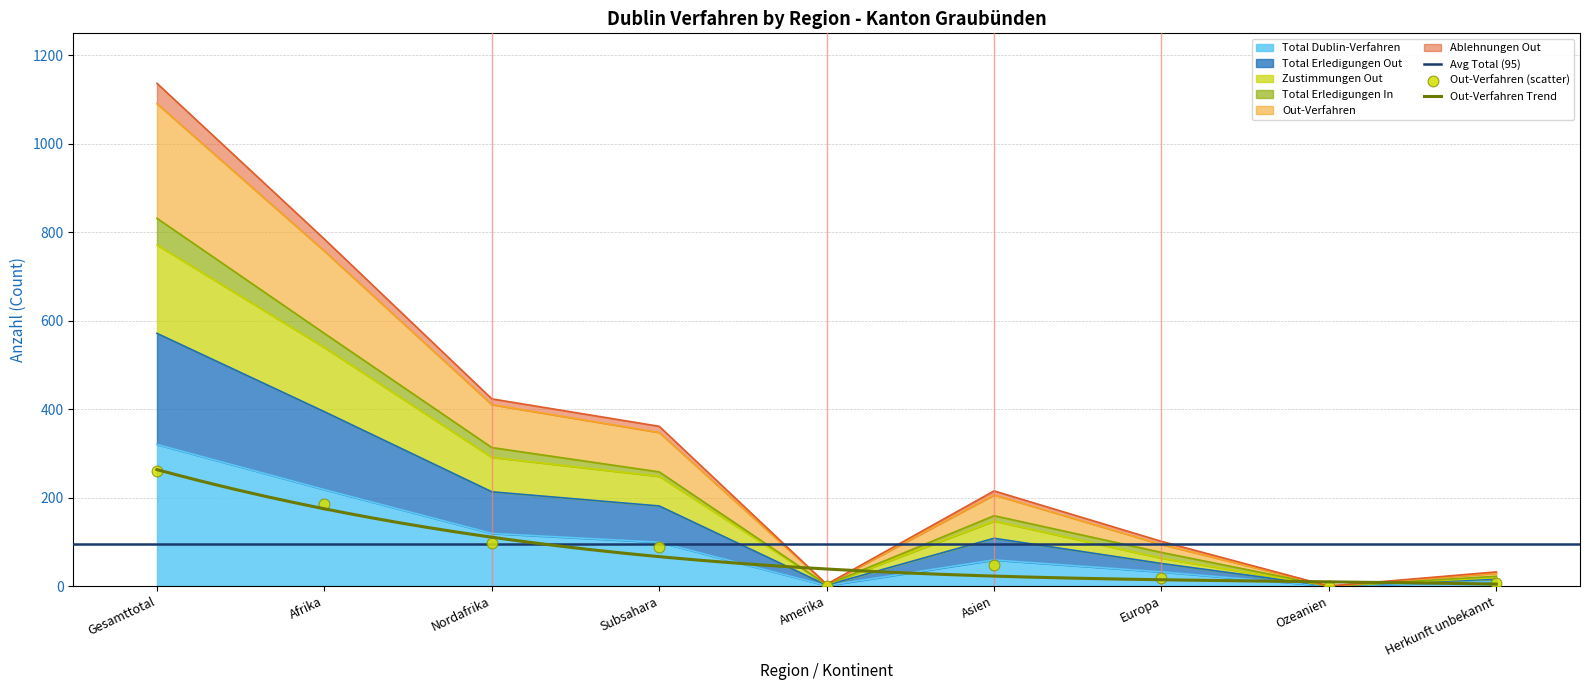

At how many categories does at least one series exceed 522?

2